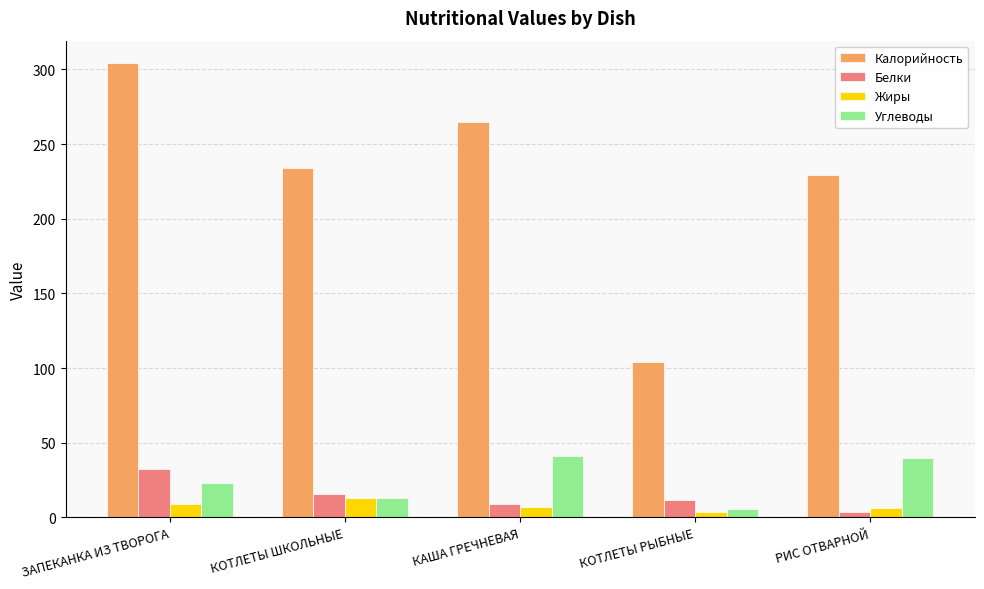

How many values in the Углеводы series are below 23?

2